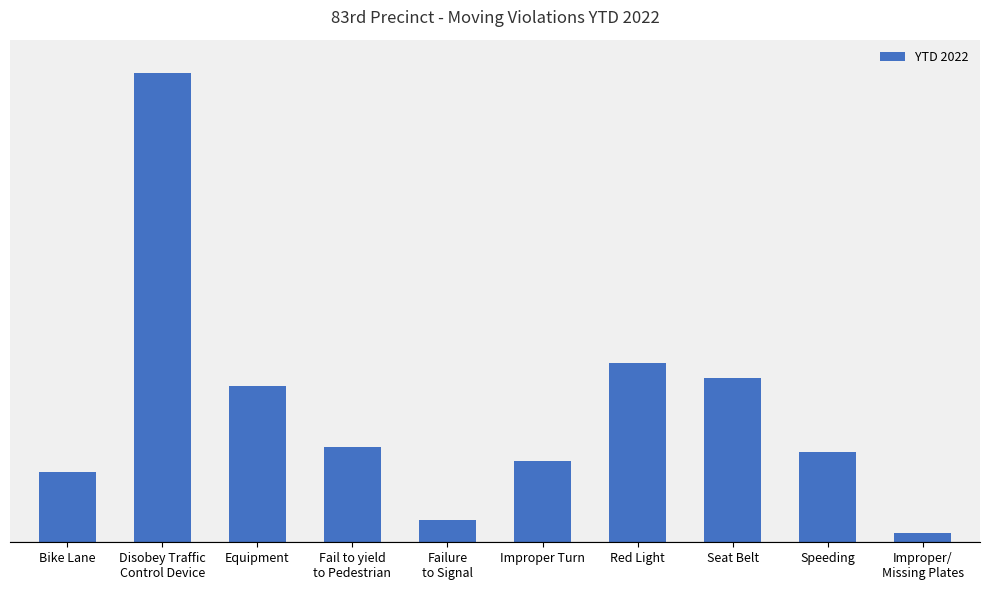

What is the maximum value shown in the chart?

1121